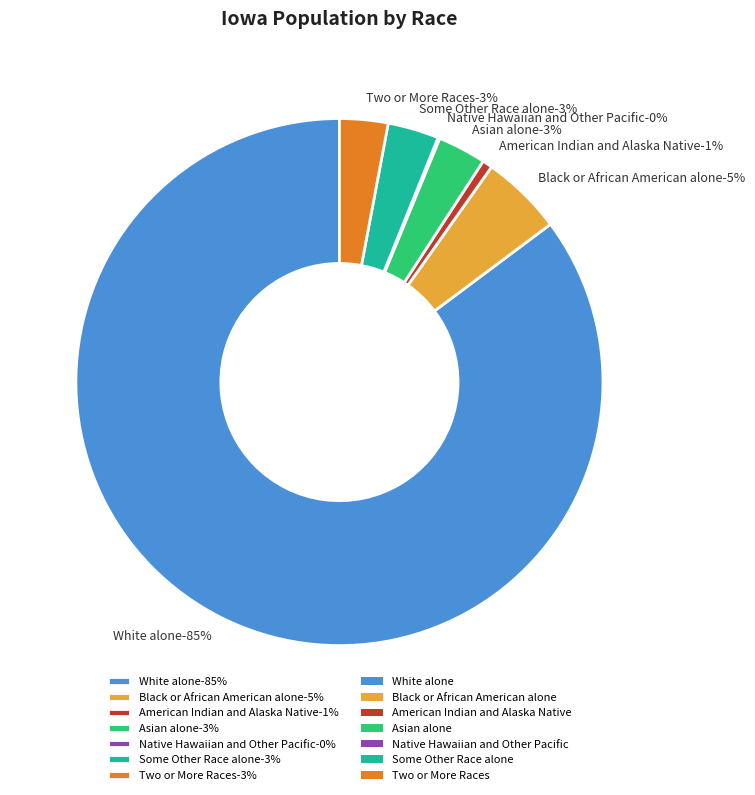

Between Black or African American alone and Two or More Races, which is larger?

Black or African American alone